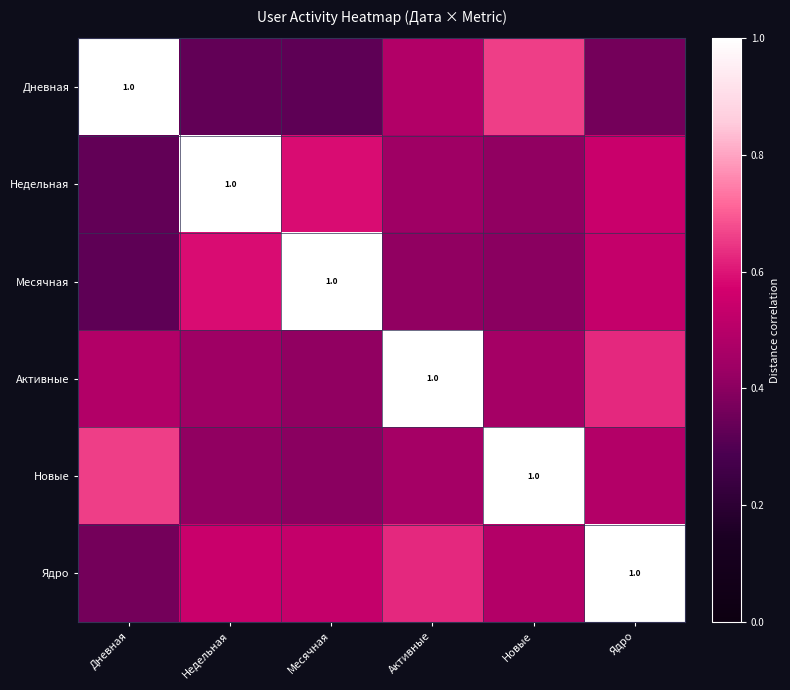

At how many categories does at least one series exceed 0?

6